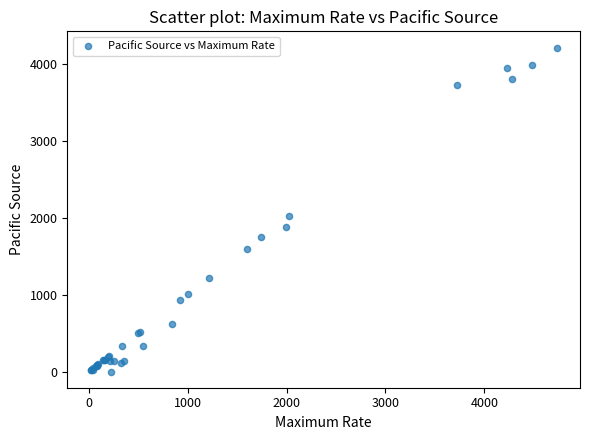

What Y value in the scatter plot is closest to 2105?

2020.6